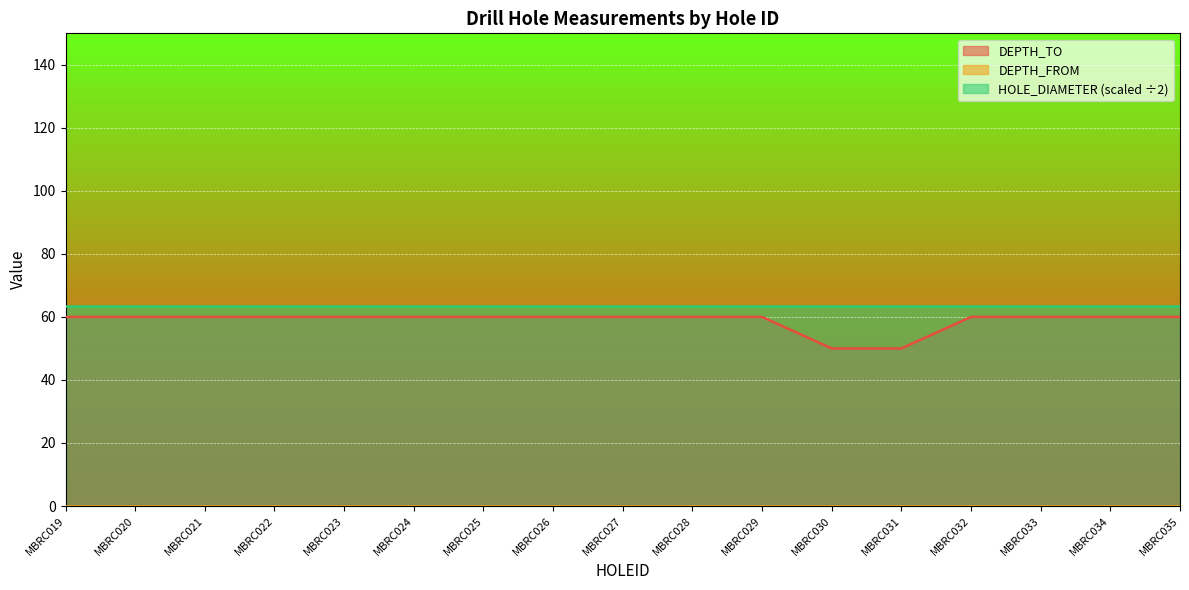

Does the chart display data point markers on the line(s)?

No